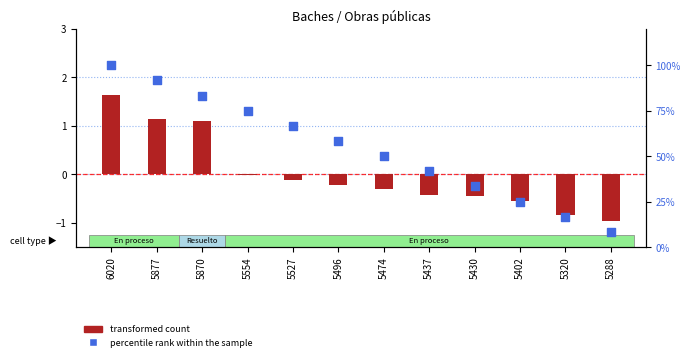

What is the total value across all series at 5474?

49.7